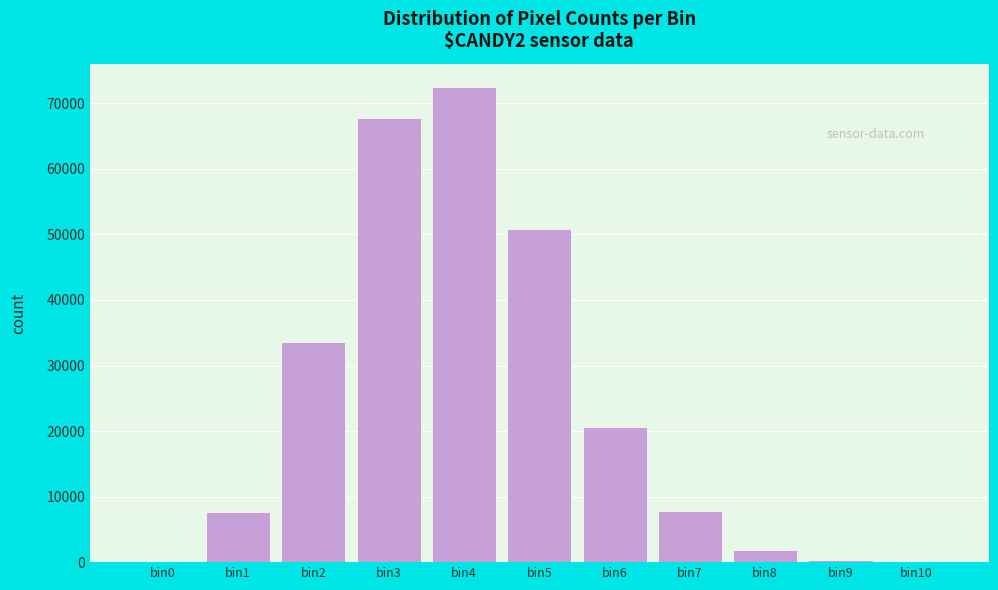

The value at bin3 is 67740. True or false?

True